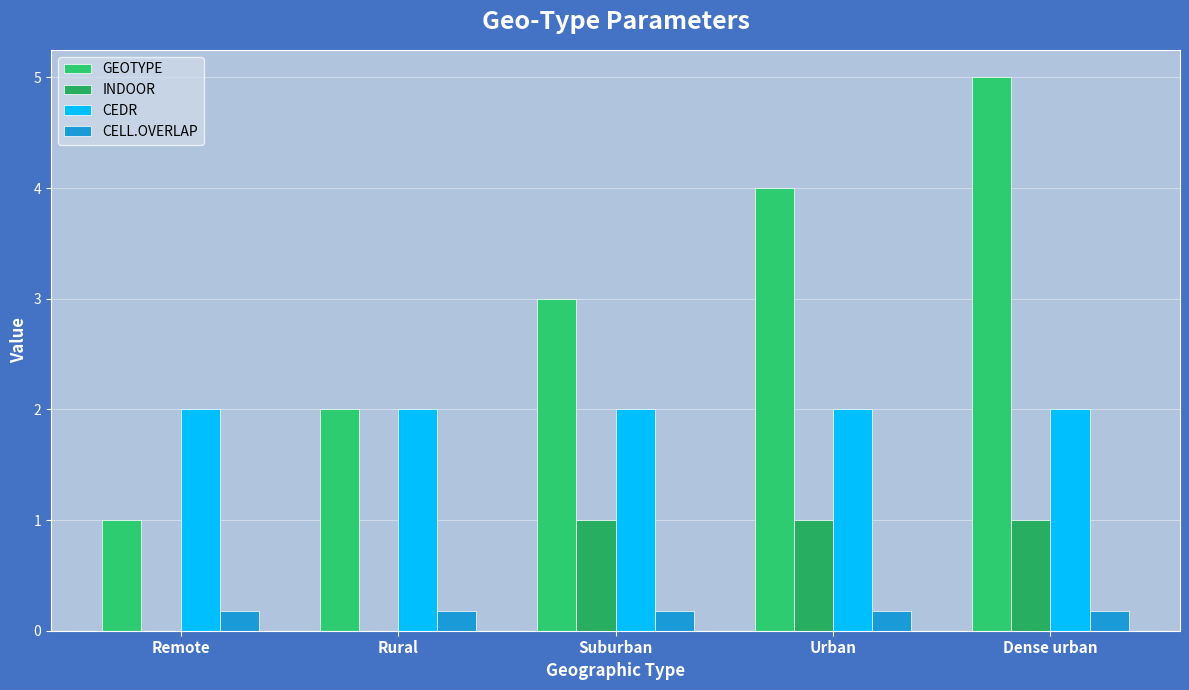

At which category is the sum across all series the highest?

Dense urban